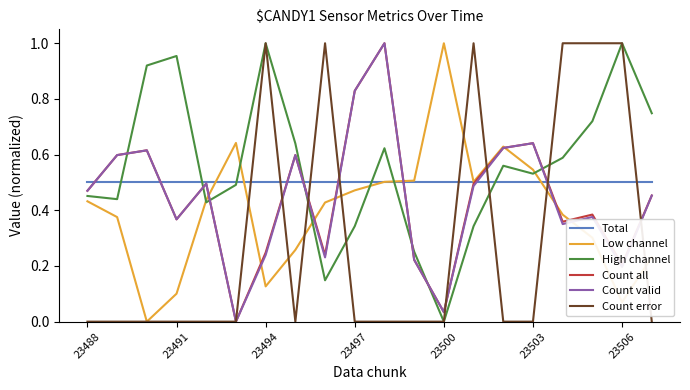

At how many categories does at least one series exceed 0?

20